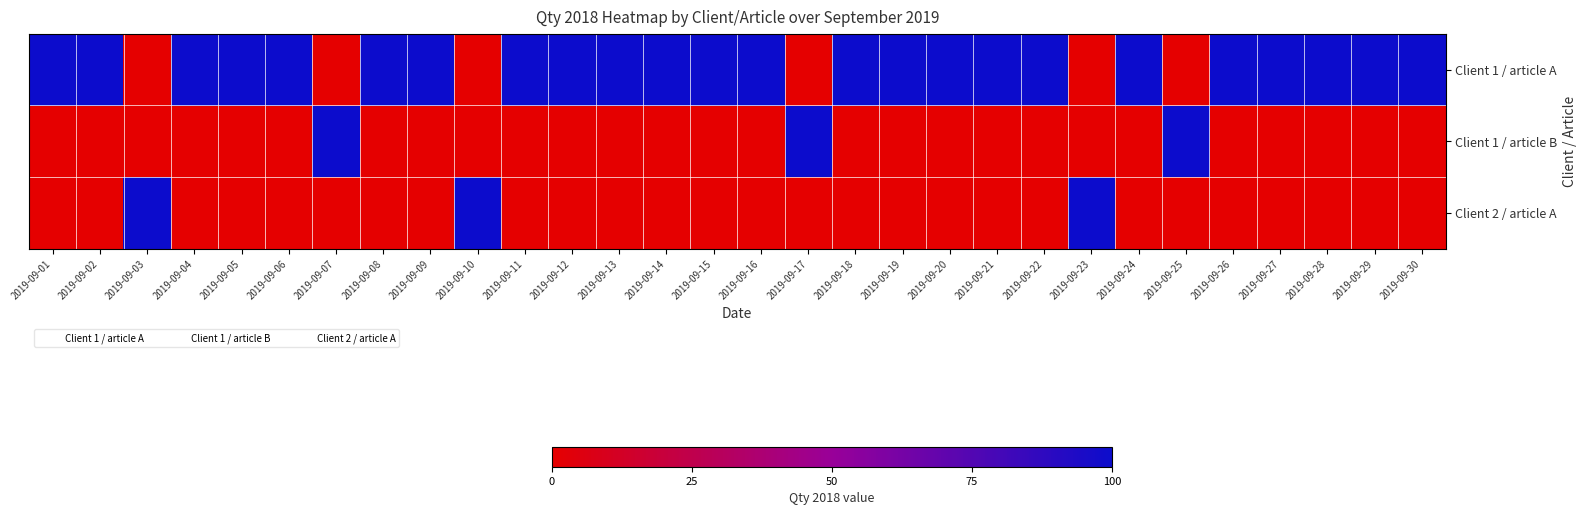

At how many categories does at least one series exceed 13?

30